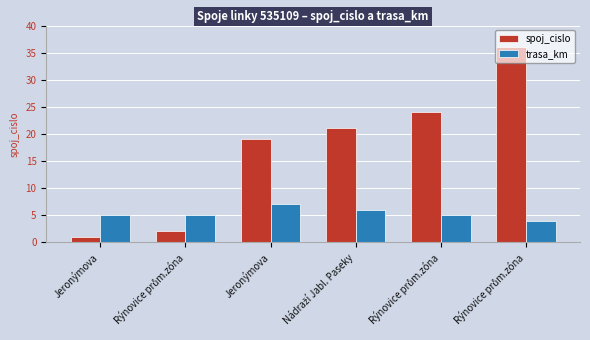

Are the bars grouped side by side (vs. stacked)?

Yes